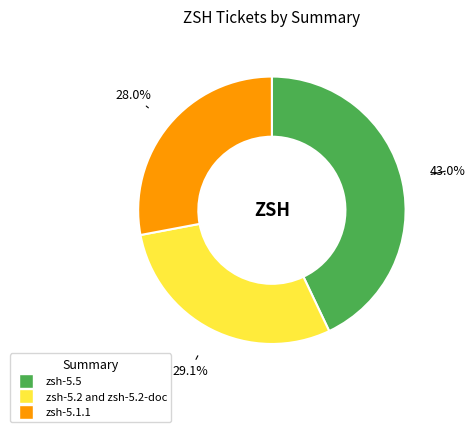

Rank the categories by value from highest to lowest.

zsh-5.5, zsh-5.2 and zsh-5.2-doc, zsh-5.1.1